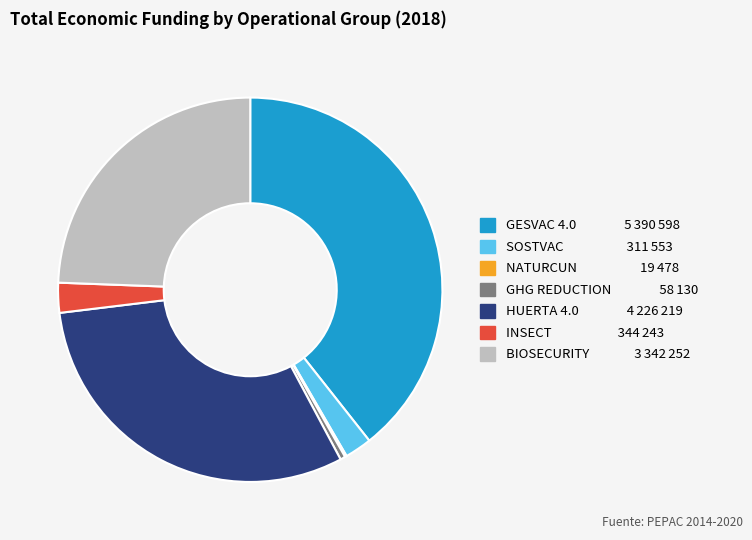

True or false: GHG REDUCTION accounts for 0% of the total.

True